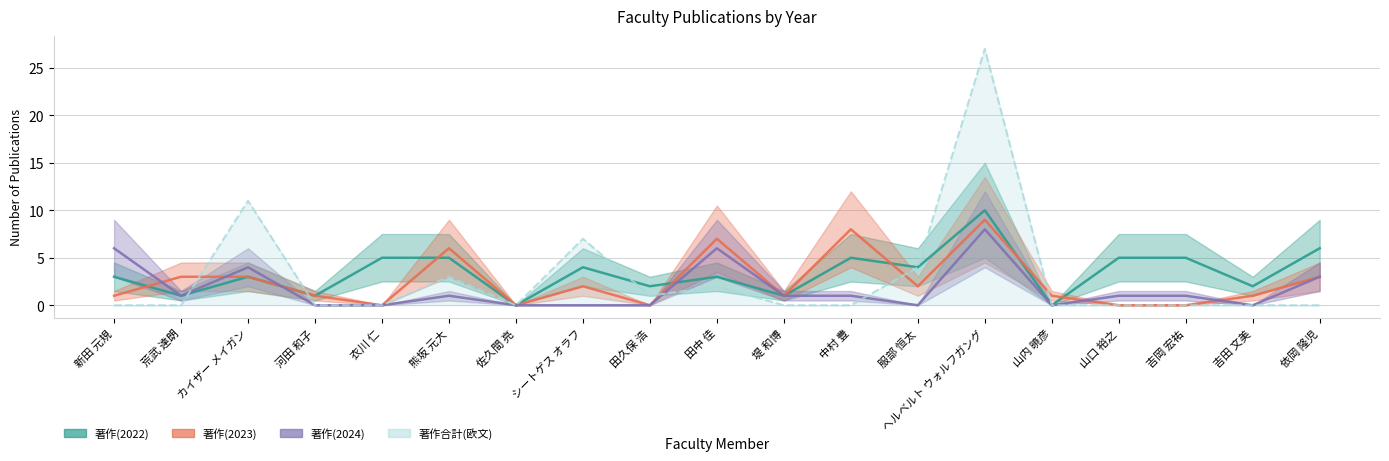

At which category does 著作(2024) reach its first local valley?

荒武 達朗